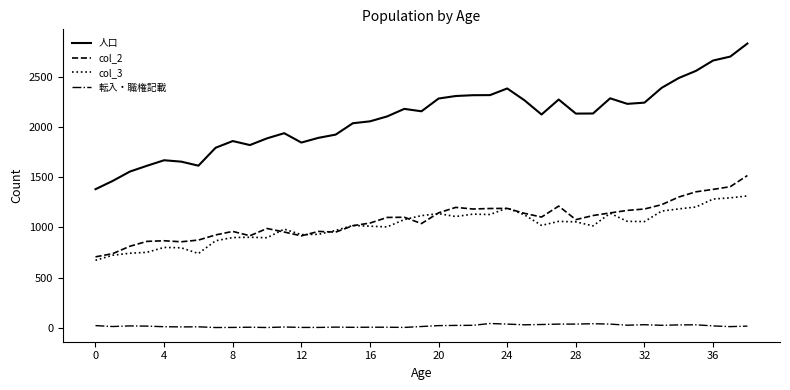

What is the greatest value displayed?

2829